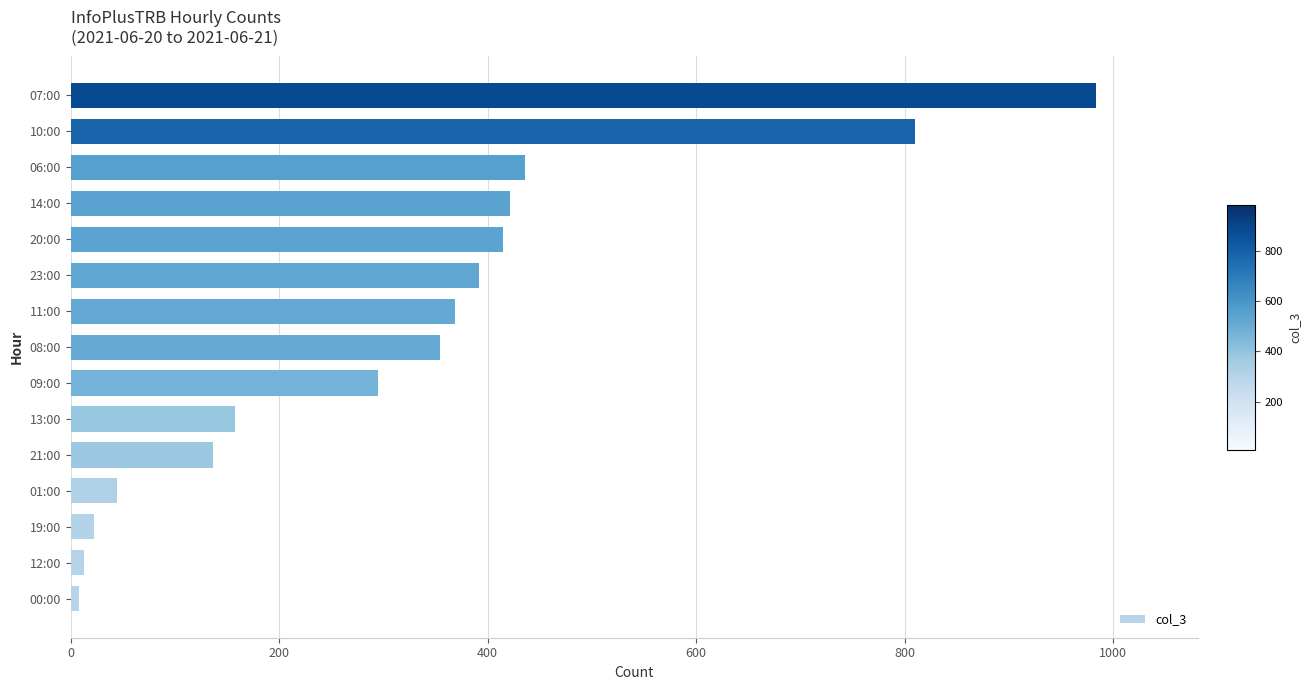

How many values are below 354?

7